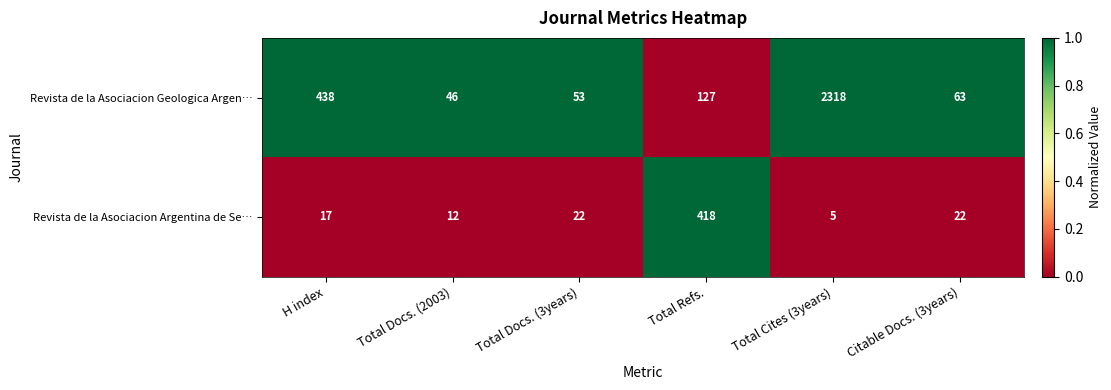

Between Total Refs. and Citable Docs. (3years), which series saw the biggest shift?

Revista de la Asociacion Argentina de Se…